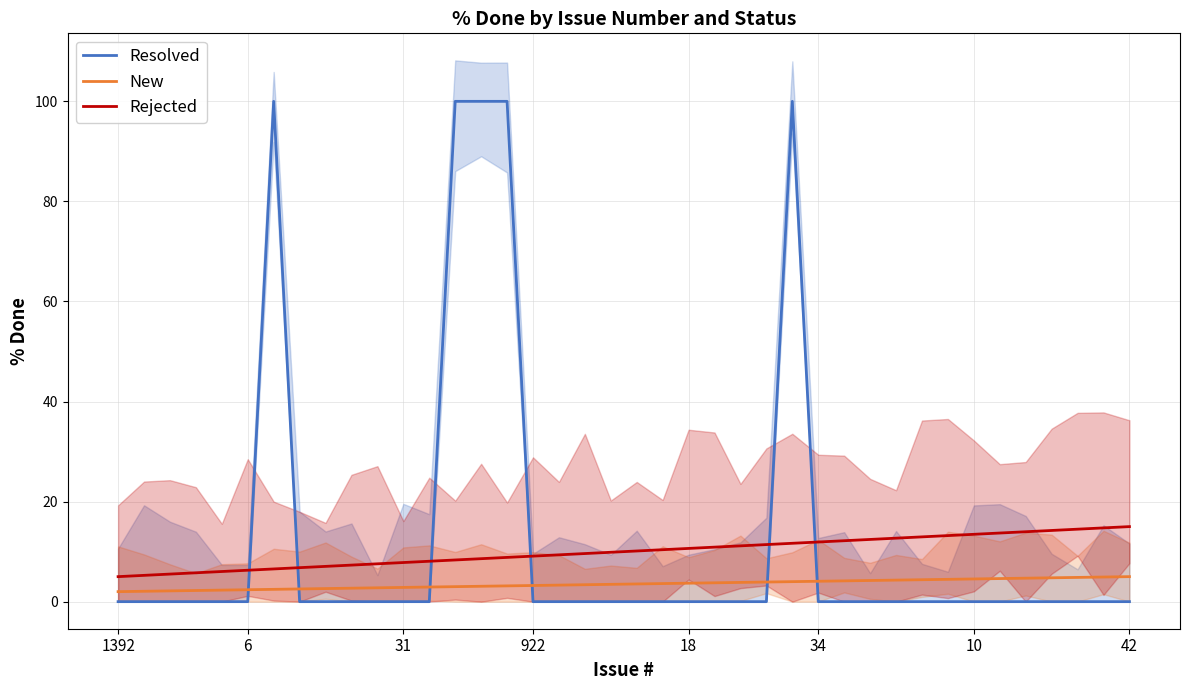

True or false: Rejected and New intersect in this chart.

False